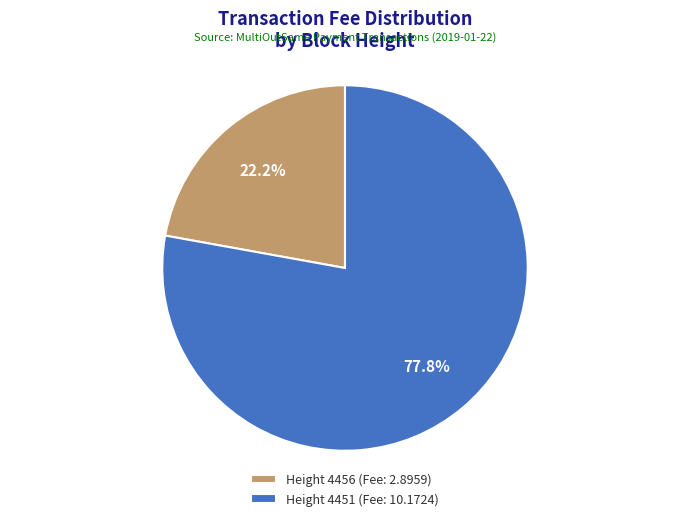

What is the smallest slice in the pie chart?

Height 4456 (Fee: 2.8959)